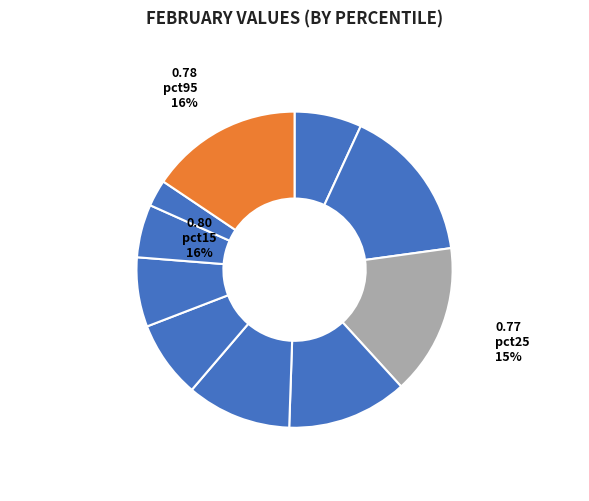

How many segments does this pie chart have?

10